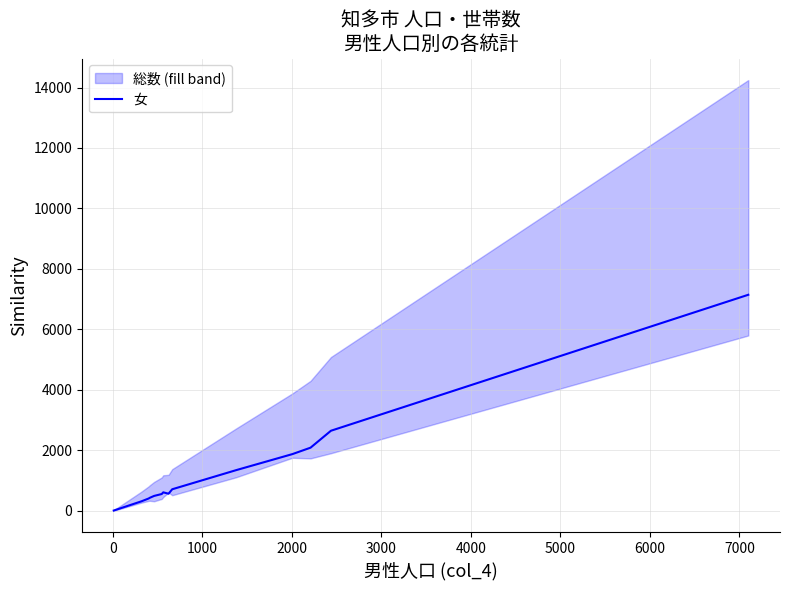

What is the maximum value for 女?

7147